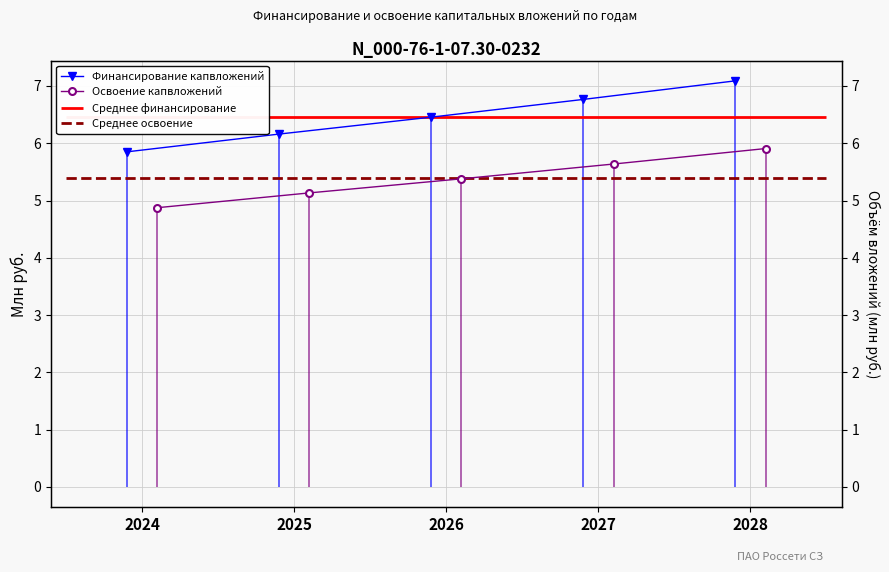

Count the number of data series in this chart.

2